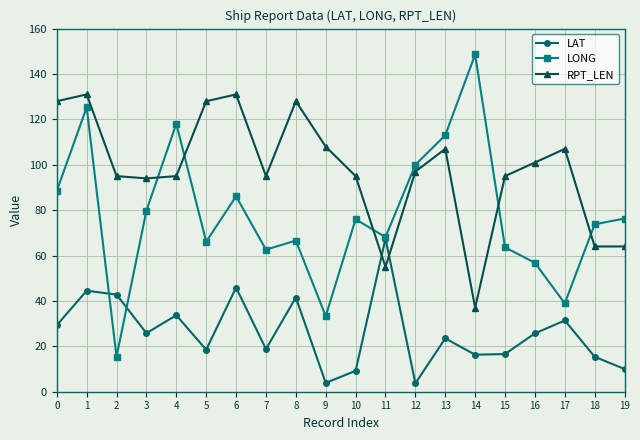

Where is LAT nearest to the value 35?

4